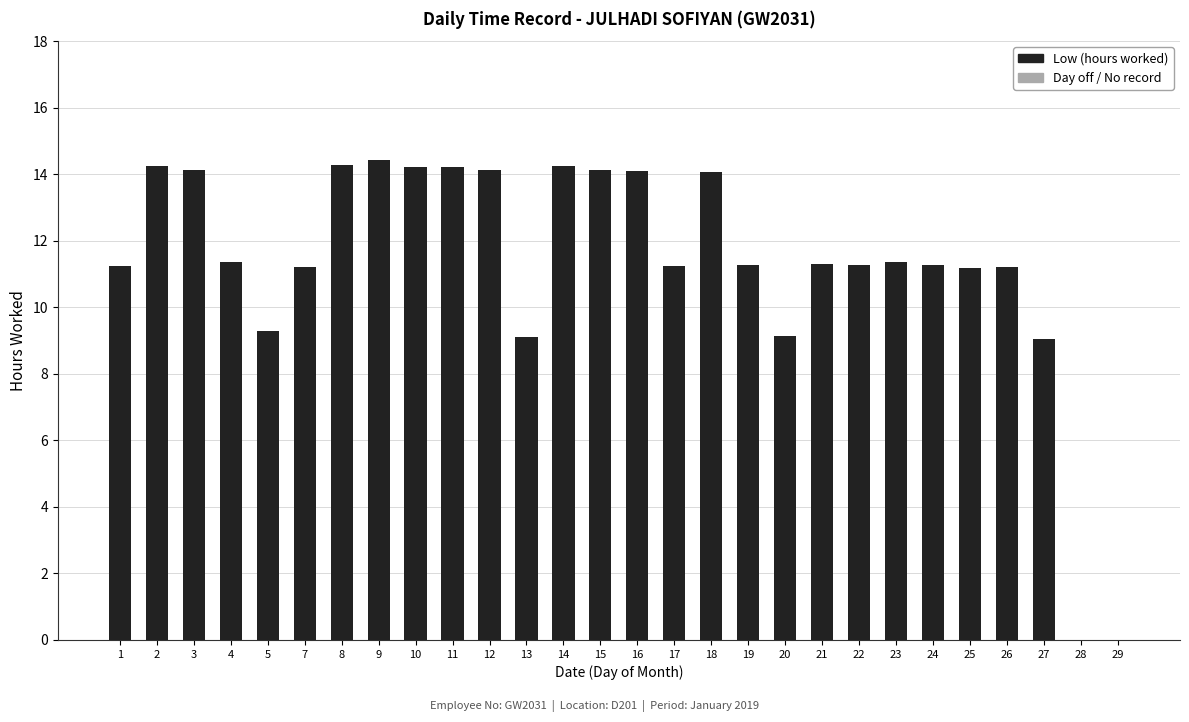

The value at 7 is 11.2. True or false?

True